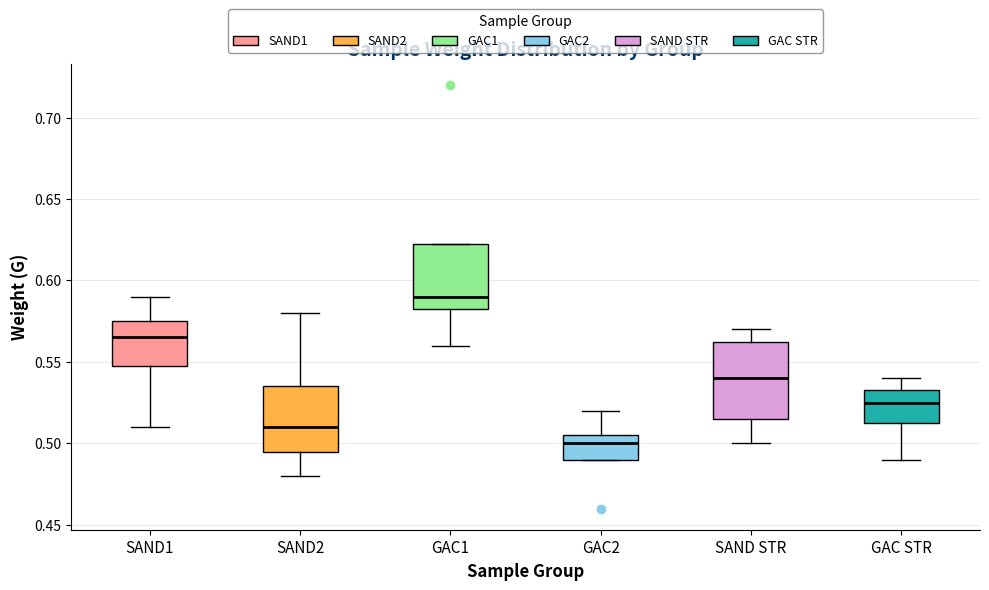

Where does the lower whisker of the box for SAND STR end on the y-axis? The values are not printed on the chart, so give them approximately, as read against the axis.

0.500